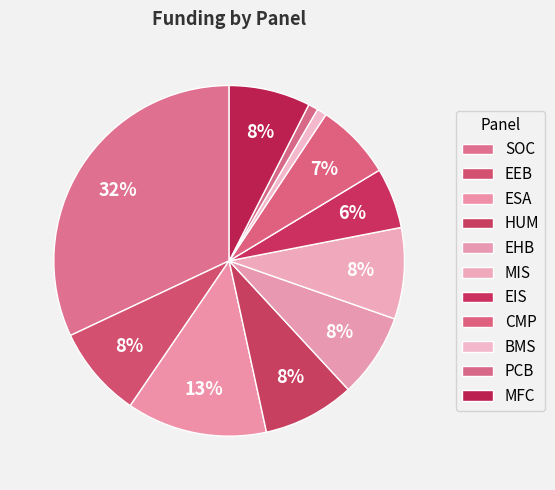

To the nearest percent, what is the combined percentage of CMP and MFC?

15%